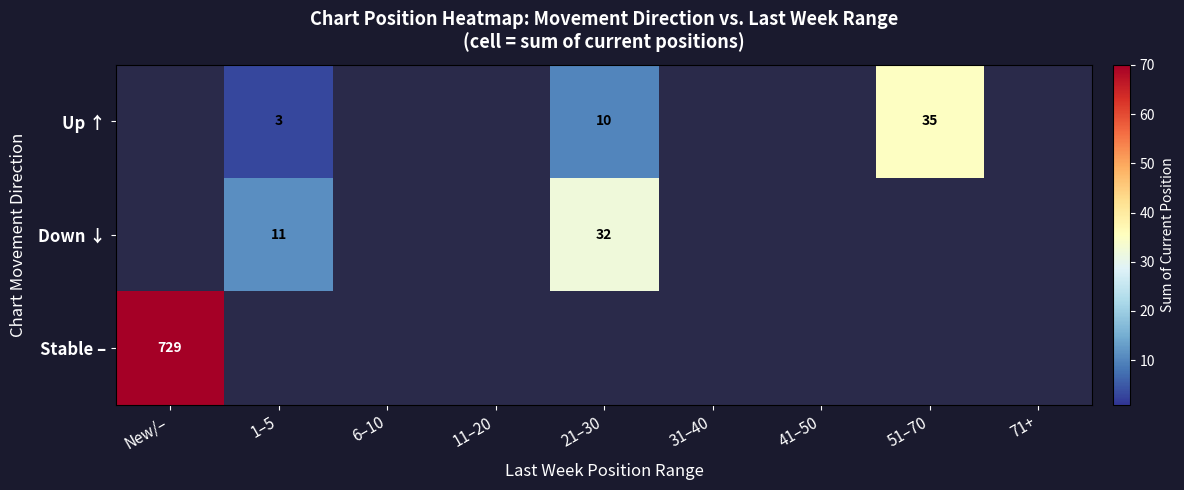

How many categories are shown in the chart?

9